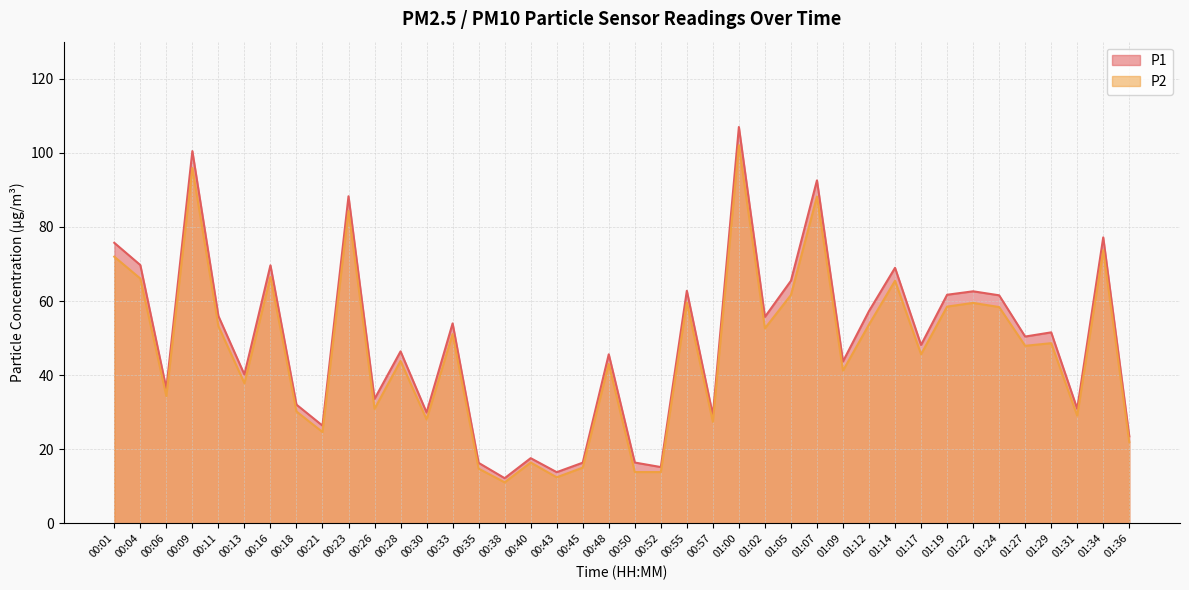

True or false: P2 and P1 intersect in this chart.

False